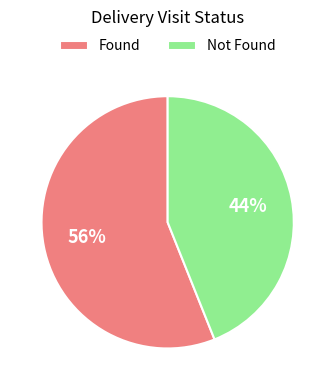

Is it true that Not Found is 35% of the pie?

False